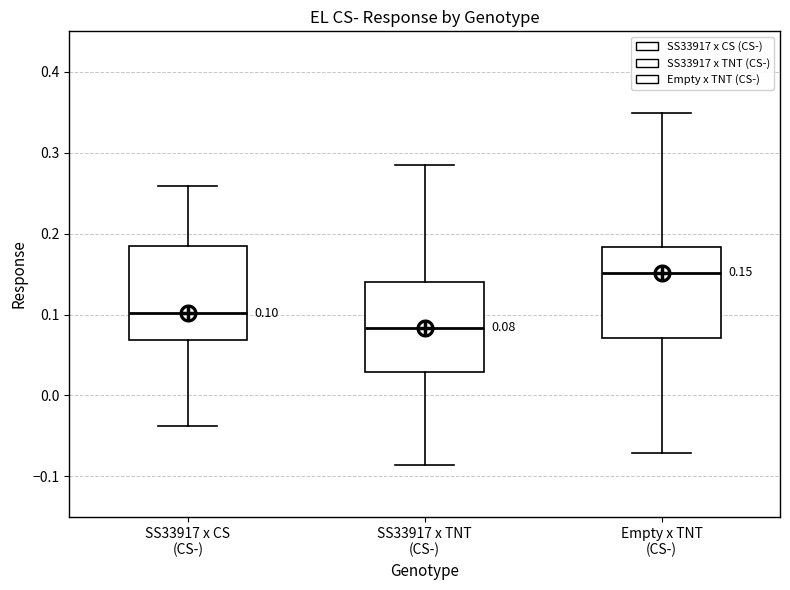

Which box has the lowest median line?

SS33917 x TNT (CS-)